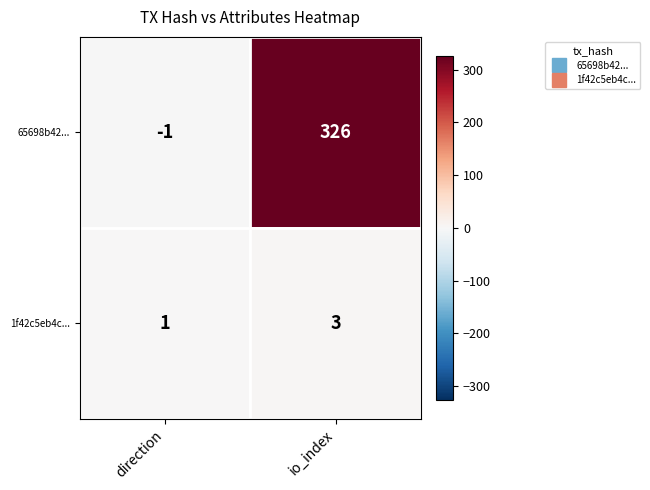

What is the sum of the 1f42c5eb4c... values at io_index and direction?

4